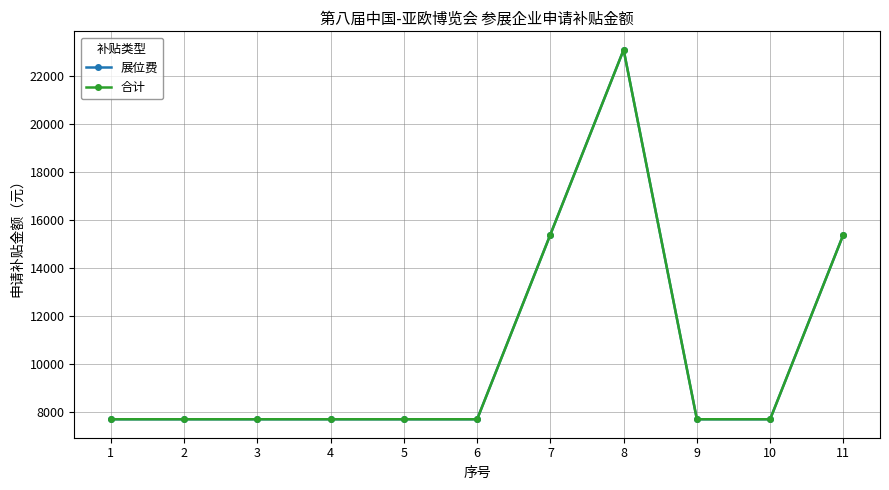

At which category is the sum across all series the highest?

8